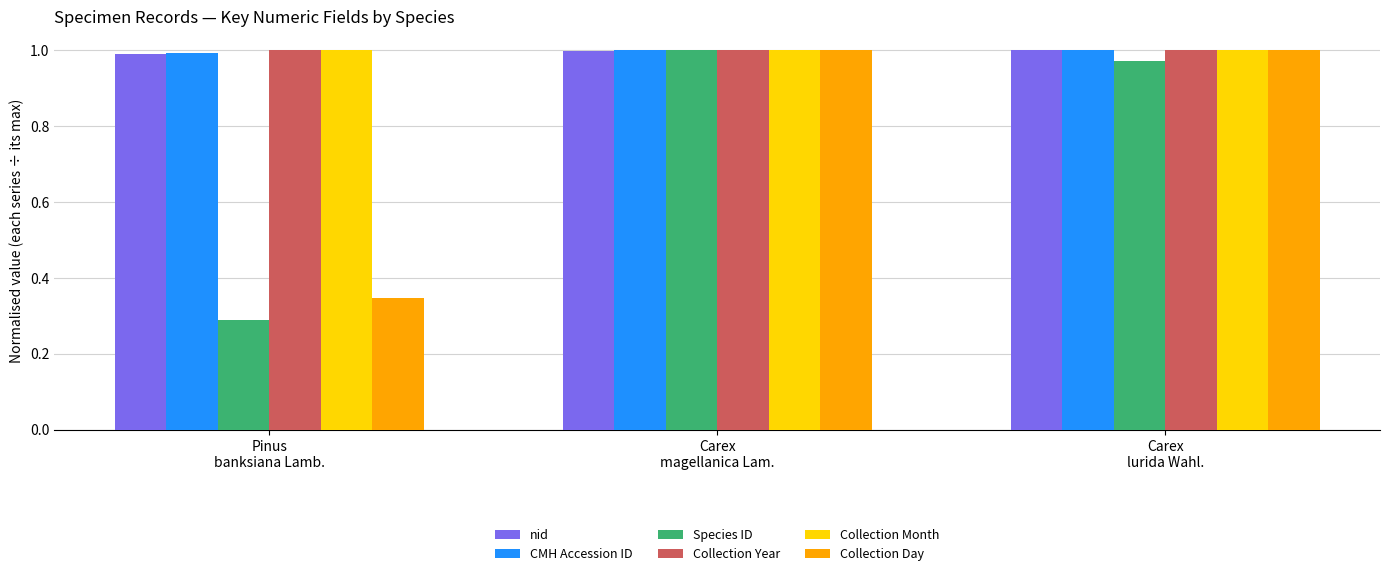

At how many categories does at least one series exceed 0?

3